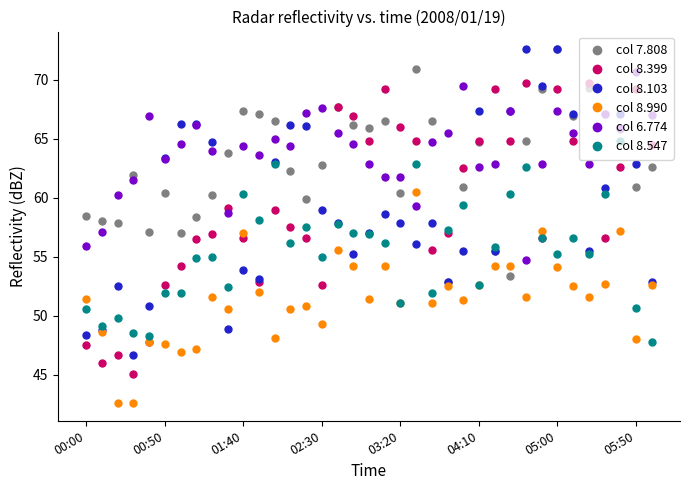

Is this an area chart (filled region under the line)?

No